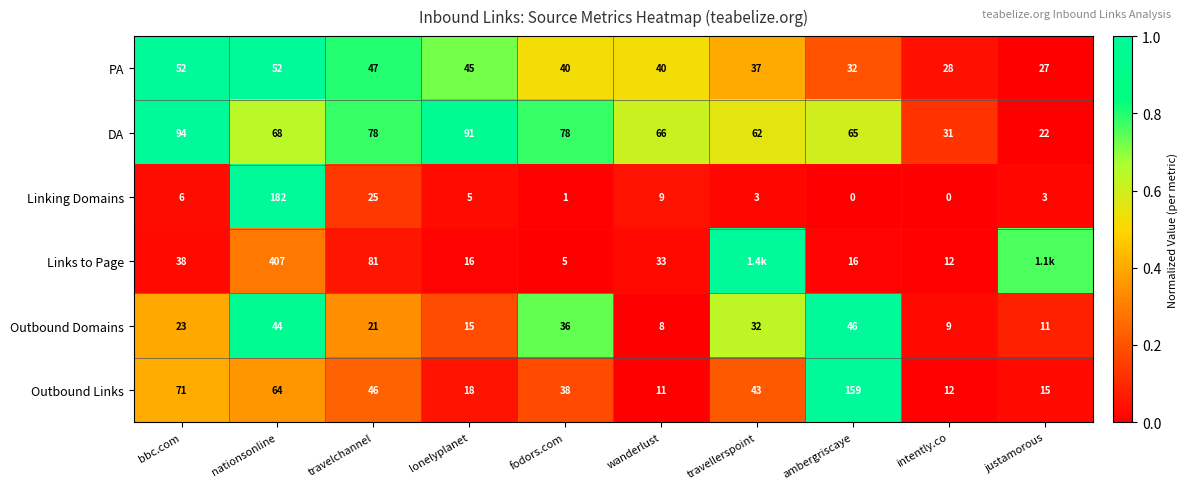

Which category has the highest value in the DA series?

bbc.com